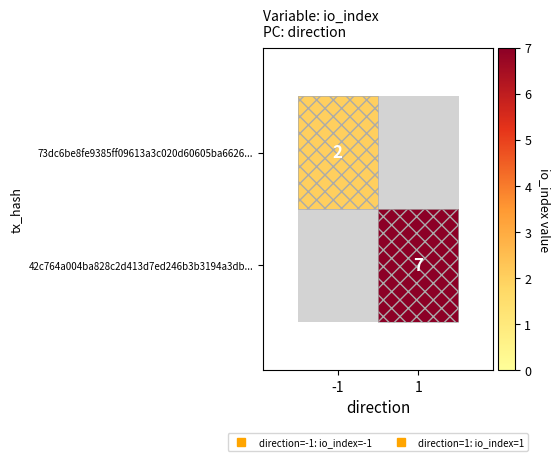

What is the highest value of the 73dc6be8fe9385ff09613a3c020d60605ba6626... series?

2.0